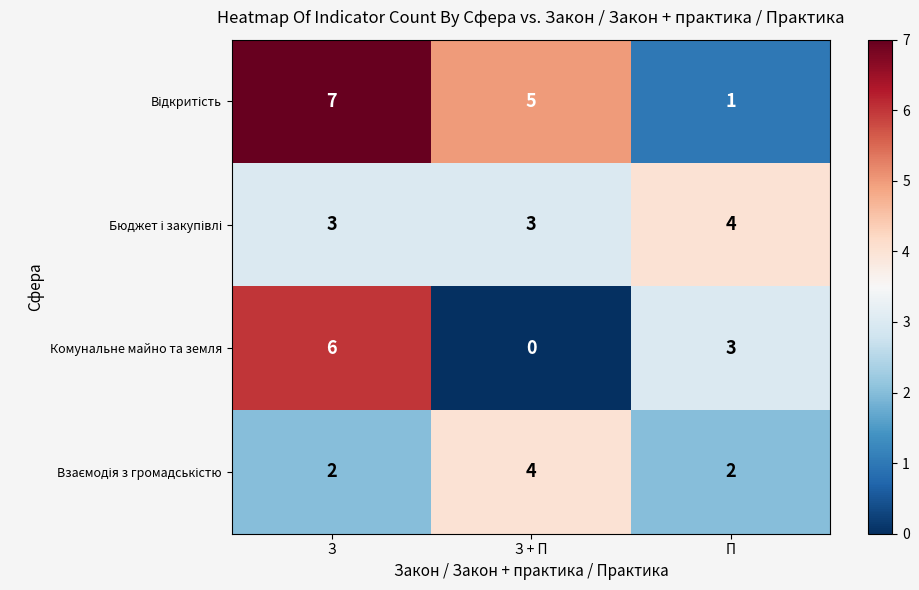

List the labels in order of Комунальне майно та земля value, largest first.

З, П, З + П